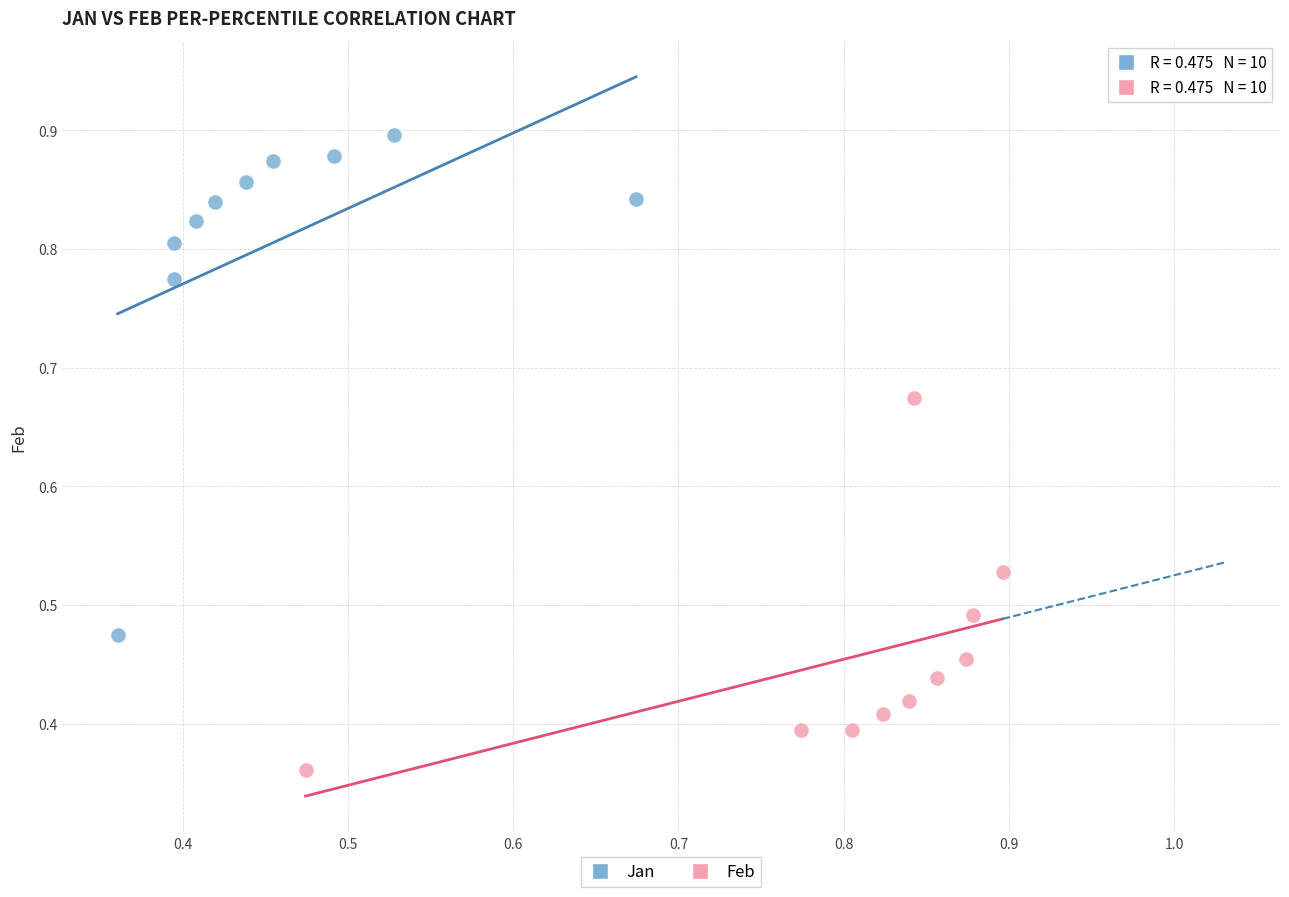

Which series contains the lowest Y value?

Feb